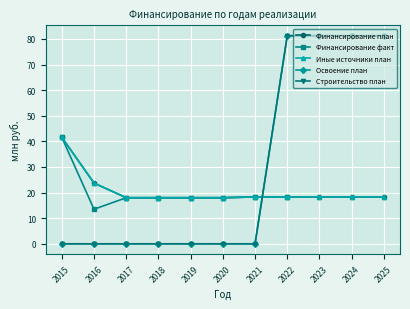

The Иные источники план series shows 25.7 at 2019. True or false?

False